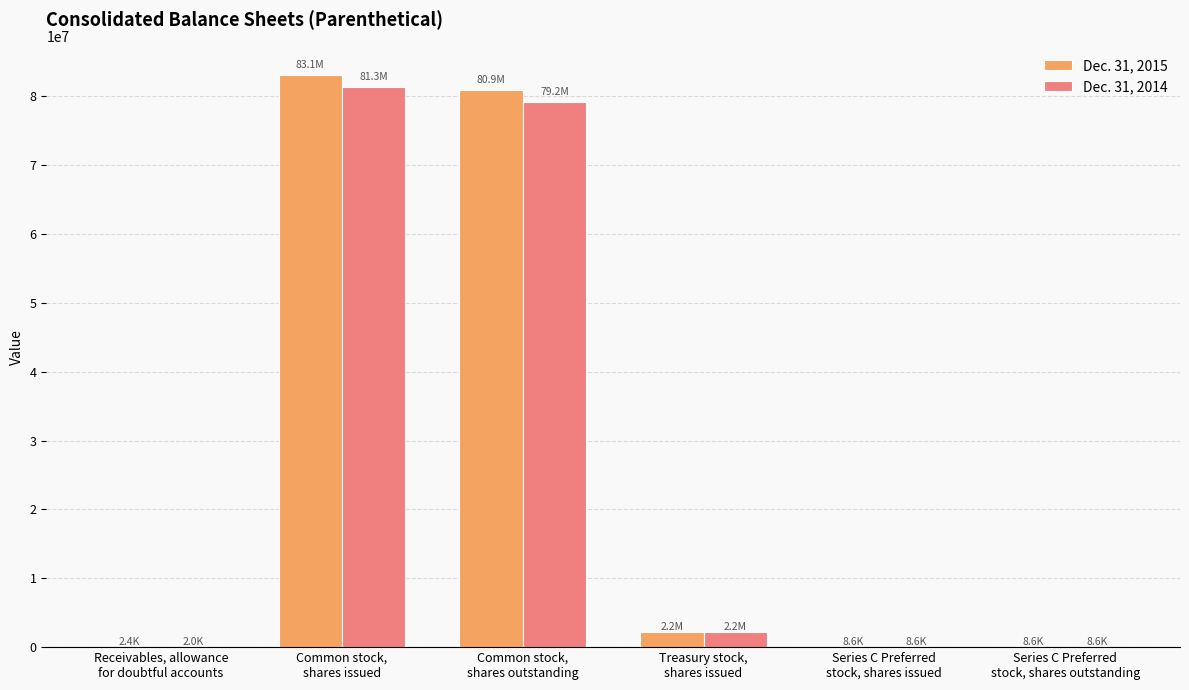

Are the bars horizontal?

No